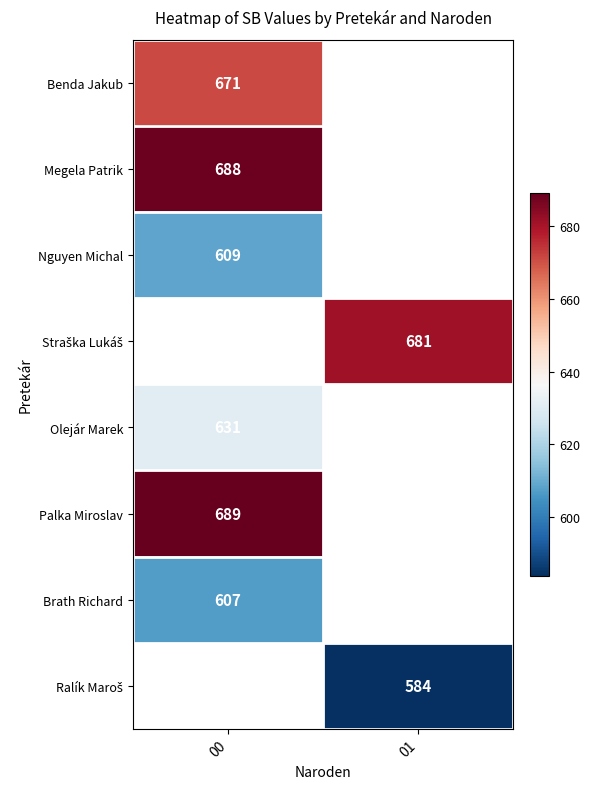

The Nguyen Michal series shows 609 at 00. True or false?

True